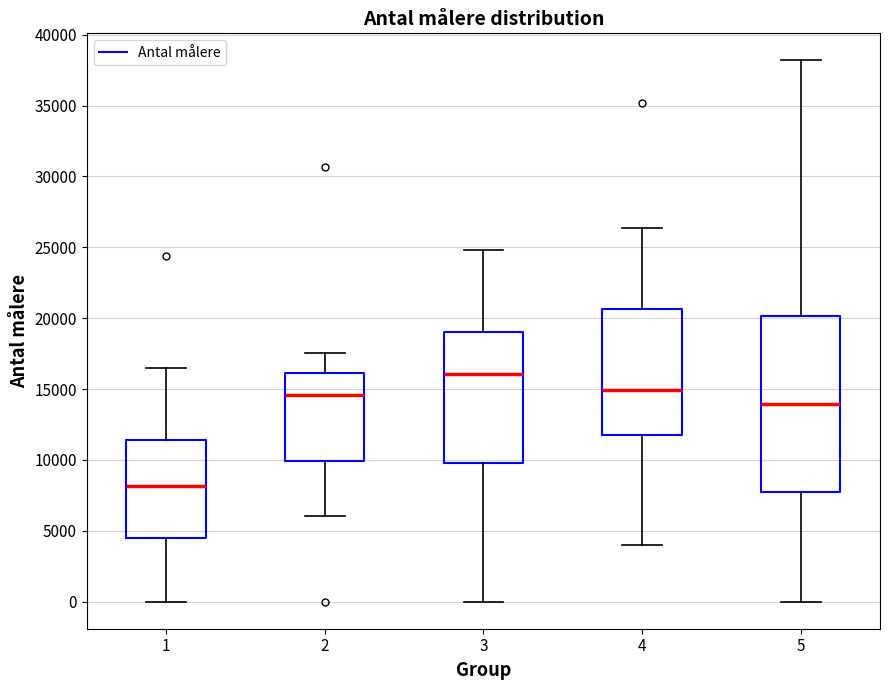

Reading left to right, read every box against the y-axis: the position of its median line, the range the box covers, and the ends of its whiskers. The values are not printed on the chart, so give them approximately, as read against the axis.

1: median 8000, box 4500 to 11500, whiskers 0 to 16500
2: median 14500, box 10000 to 16000, whiskers 6000 to 17500
3: median 16000, box 10000 to 19000, whiskers 0 to 25000
4: median 15000, box 11500 to 20500, whiskers 4000 to 26500
5: median 14000, box 7500 to 20000, whiskers 0 to 38000